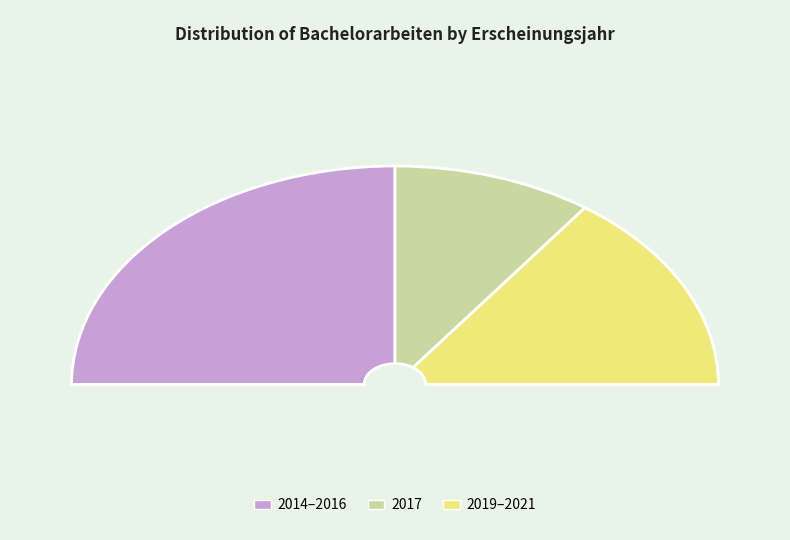

Is 2021 the majority of the pie?

No